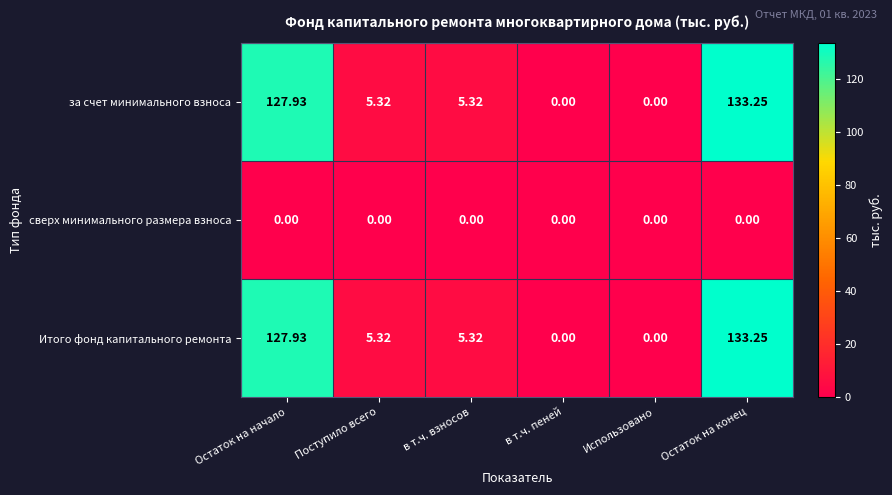

Which category has the highest value across all series?

Остаток на конец